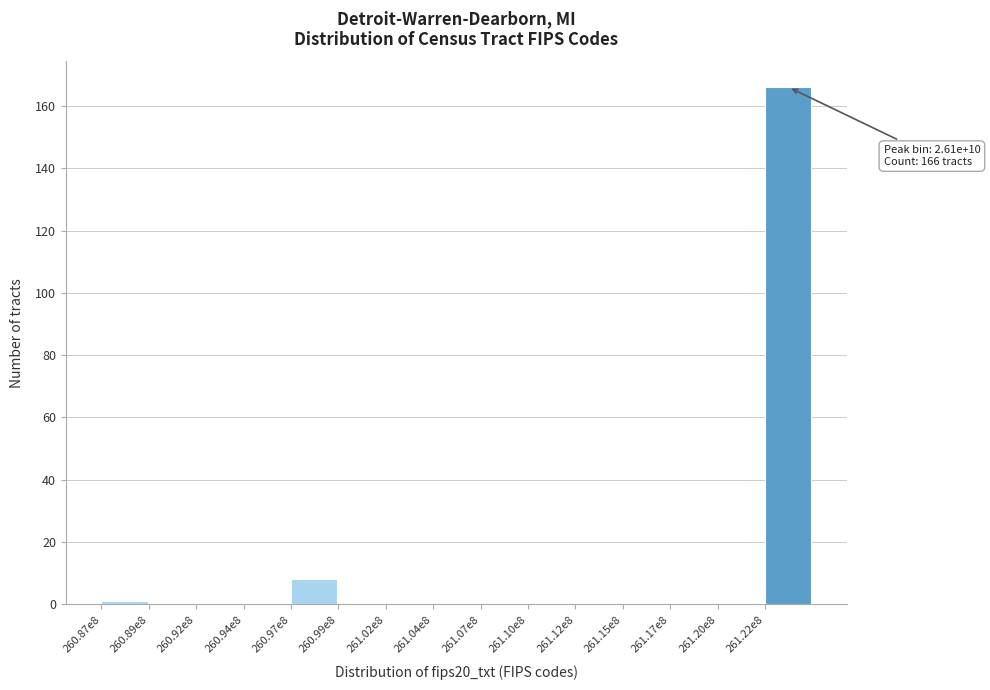

Reading left to right, transcribe all the data shown in this chart.

260.87e8=1	260.89e8=0	260.92e8=0	260.94e8=0	260.97e8=8	260.99e8=0	261.02e8=0	261.04e8=0	261.07e8=0	261.10e8=0	261.12e8=0	261.15e8=0	261.17e8=0	261.20e8=0	261.22e8=166